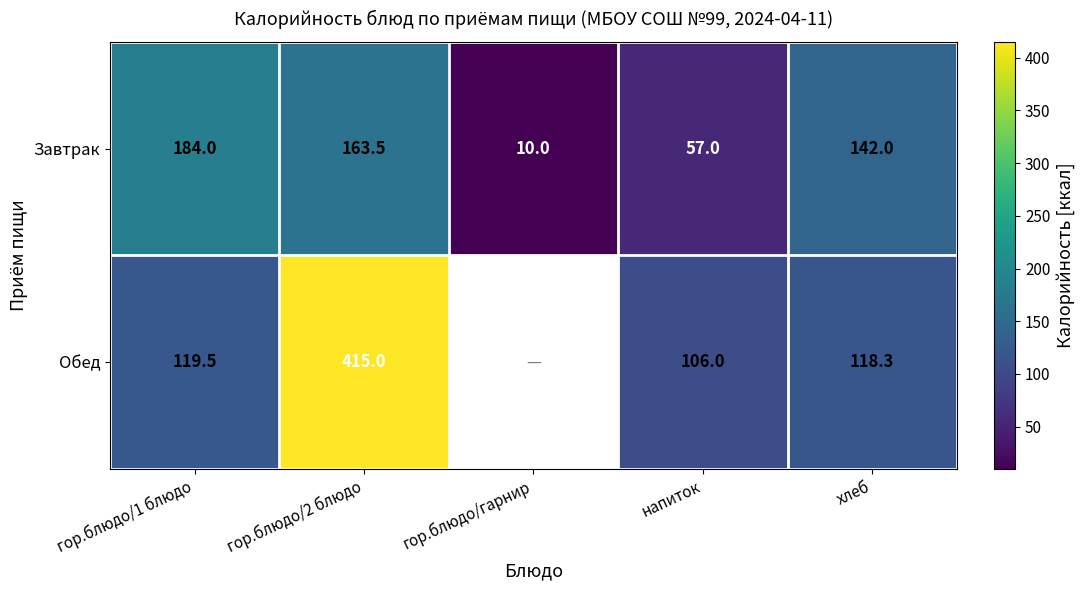

What is the difference between the maximum and minimum values in the Обед series?

309.0